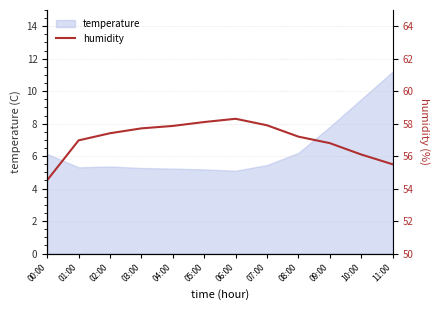

At which label is temperature closest to 8?

09:00